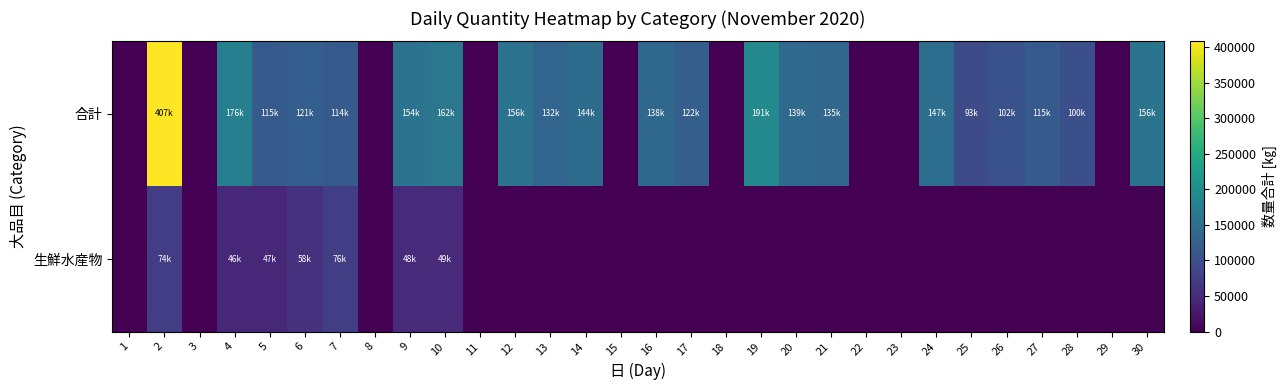

Between 13 and 3, which is larger?

13